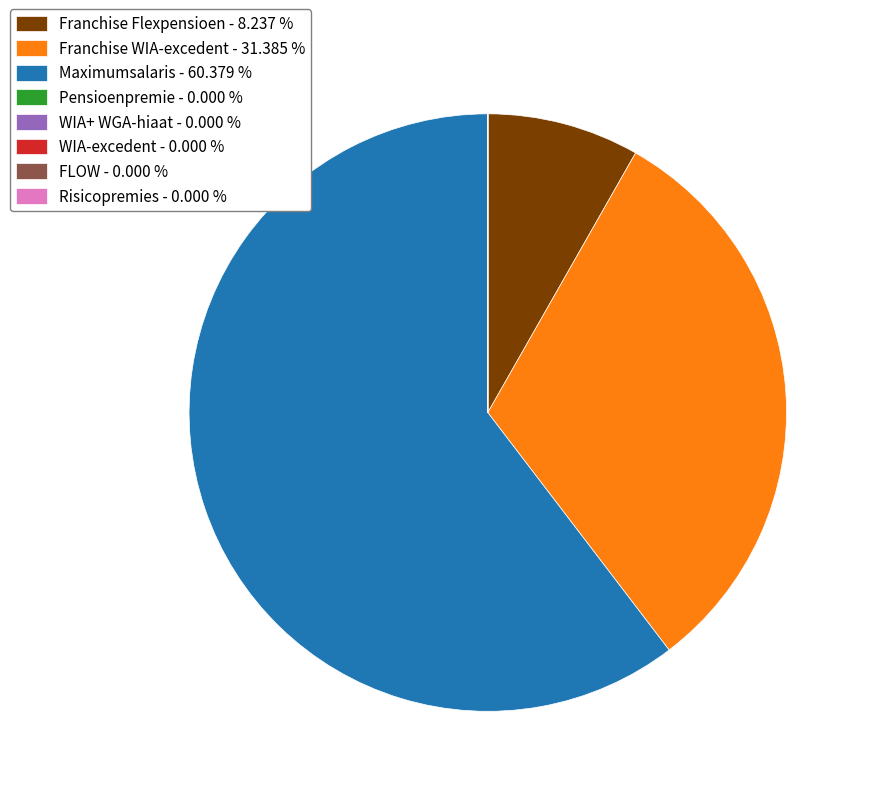

Does any single category account for the majority?

Yes